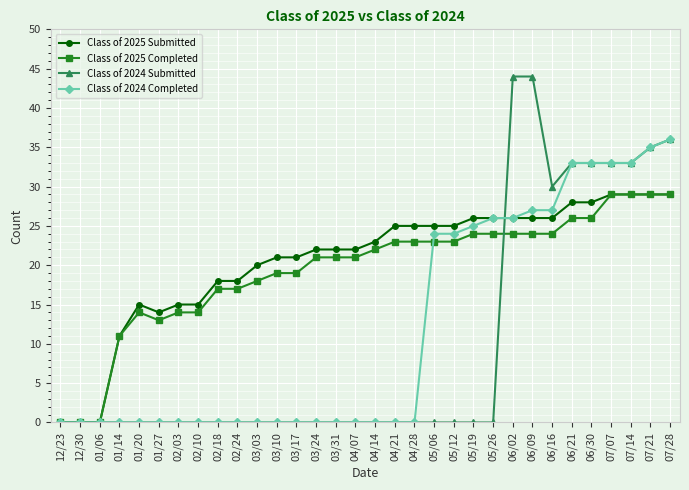

Which series has the widest spread of values?

Class of 2024 Submitted